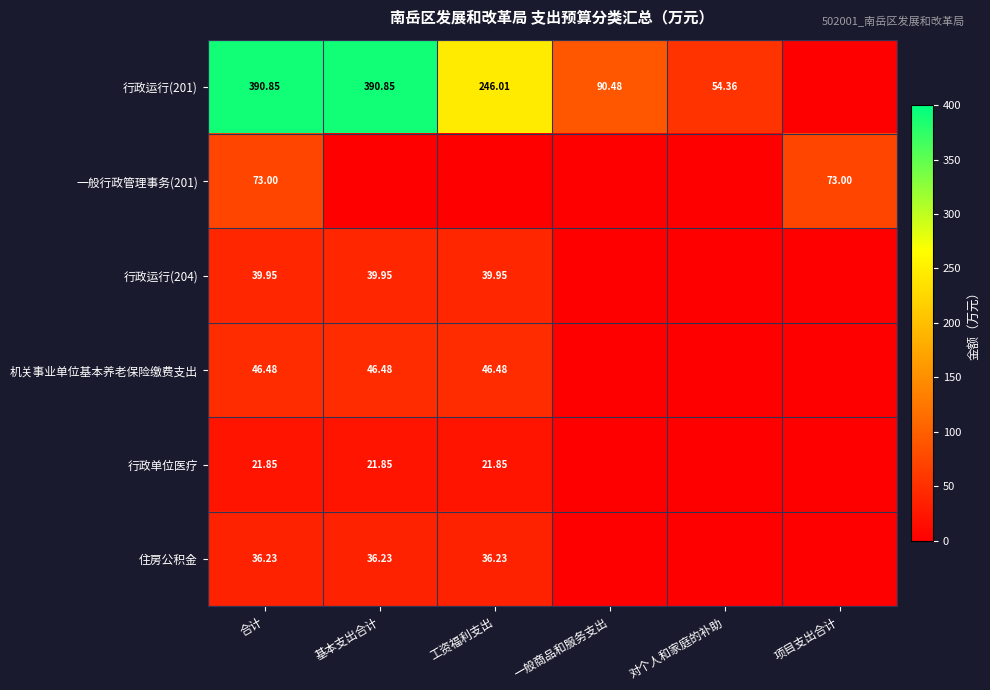

What is the difference between the highest and lowest values at 工资福利支出?

246.0